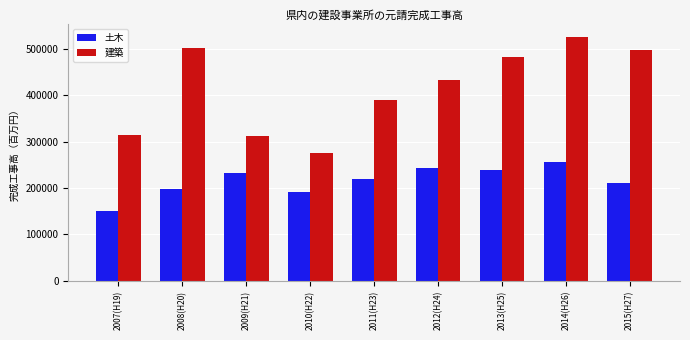

At how many categories does at least one series exceed 488209?

3